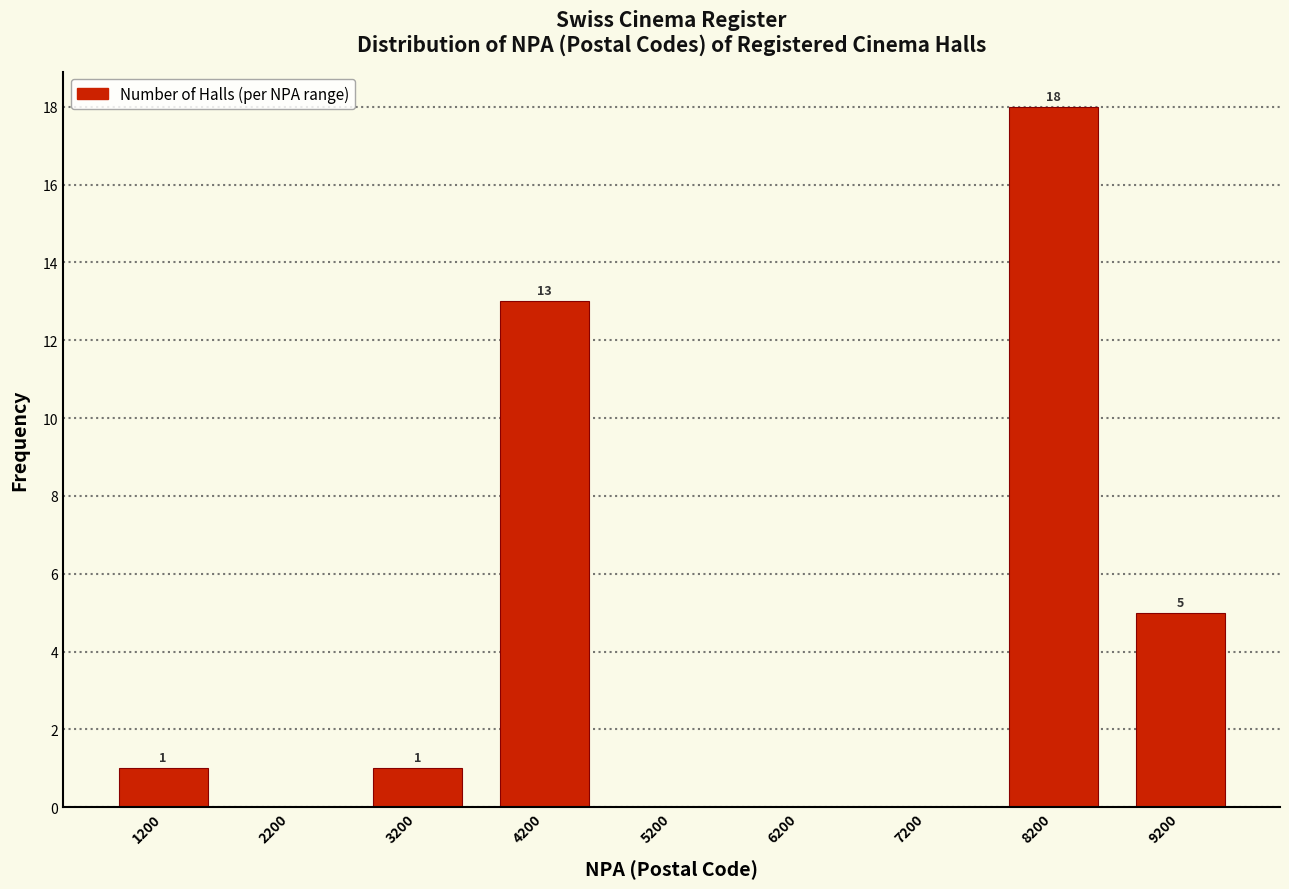

Over which range of the x-axis is the bar tallest?

7700 to 8700